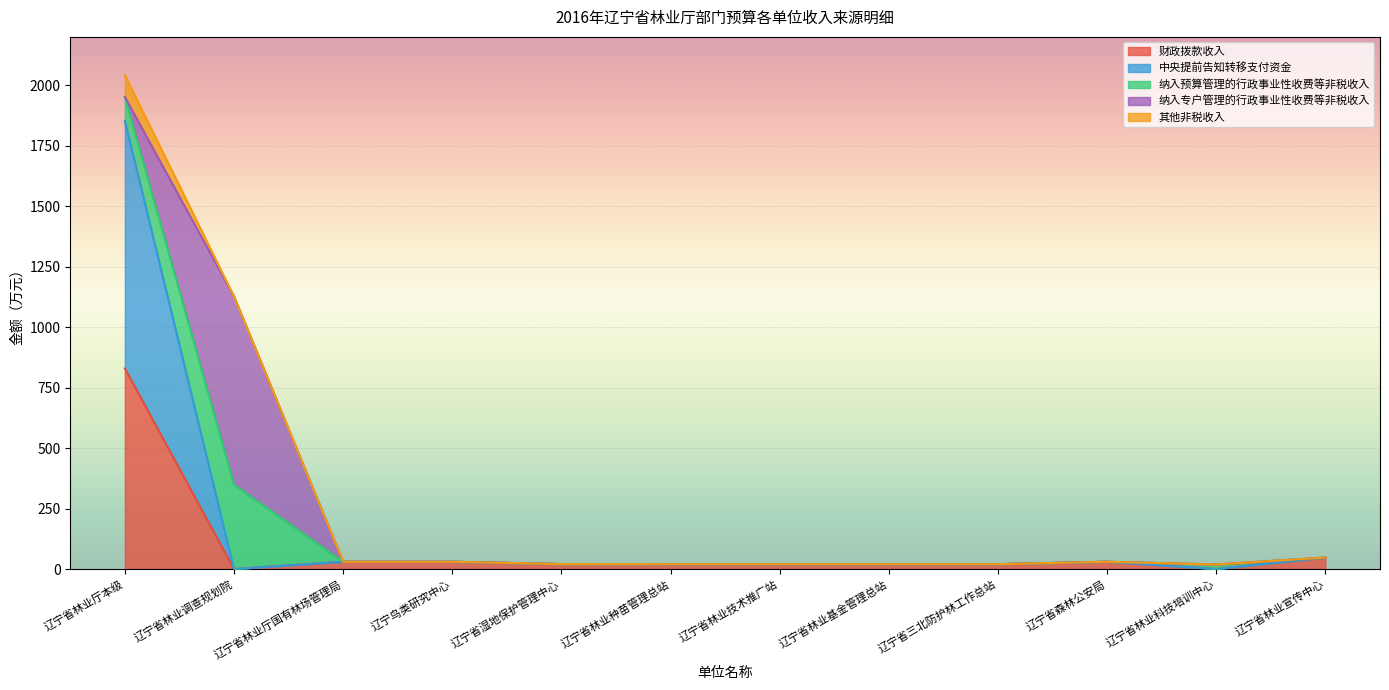

At which category is the sum across all series the highest?

辽宁省林业厅本级